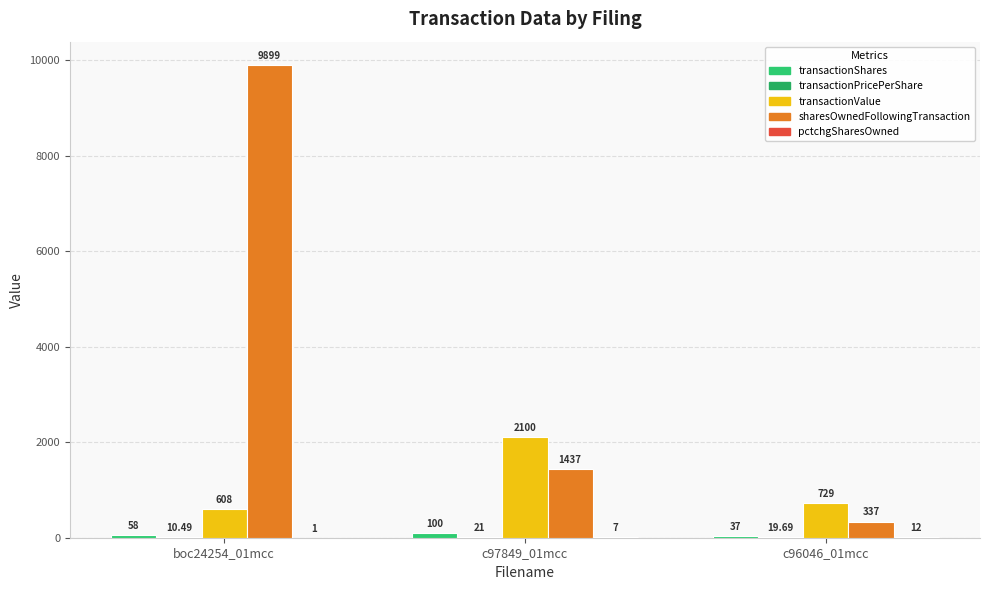

At which label does transactionPricePerShare first exceed 19?

c97849_01mcc